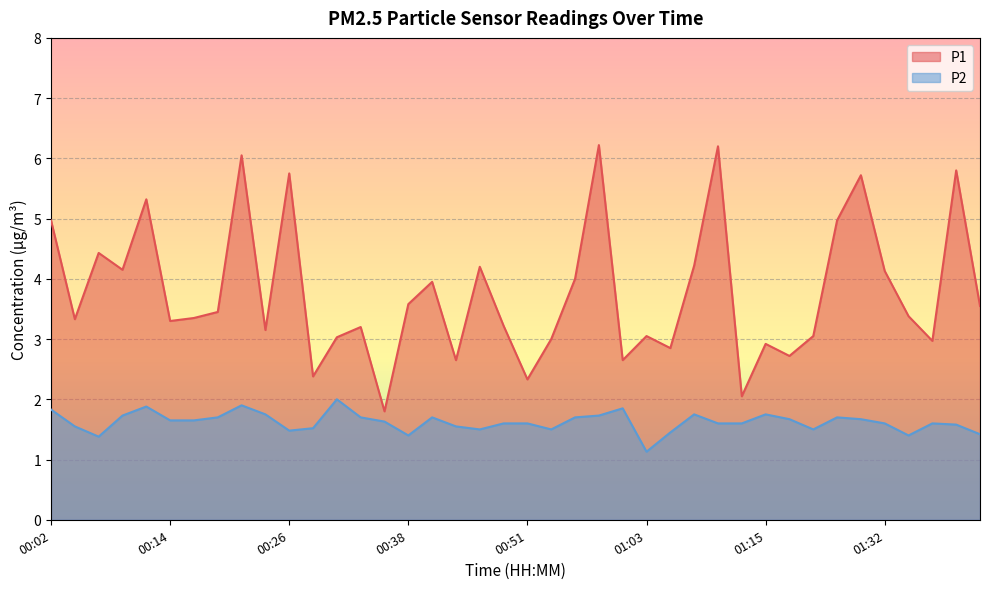

What is the maximum value shown in the chart?

6.2